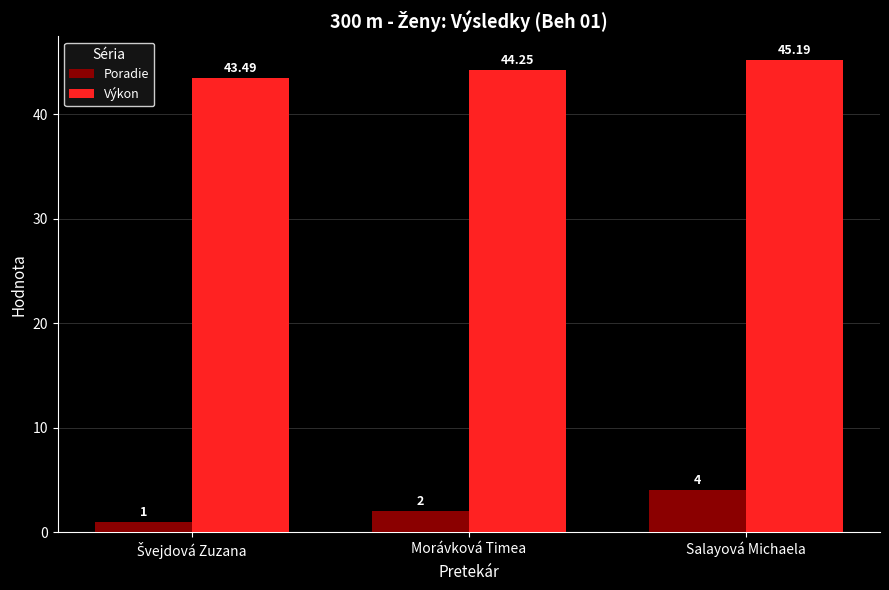

Read the Výkon value at Salayová Michaela.

45.2